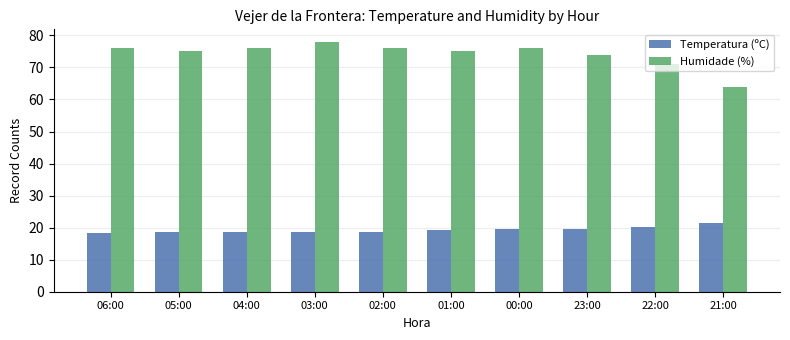

Is the value of Temperatura (ºC) at 23:00 greater than the value of Humidade (%) at 02:00?

No